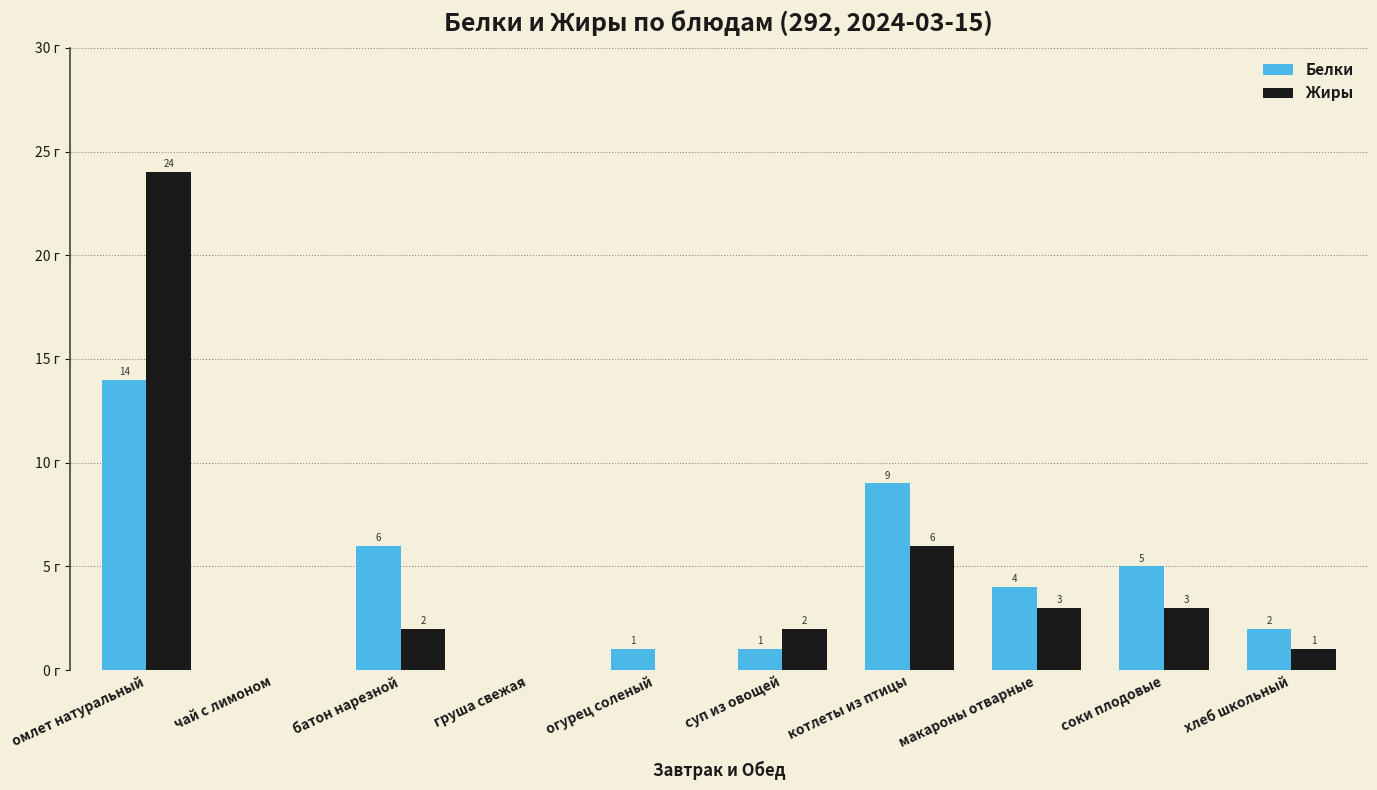

Which series changed the most between чай с лимоном and суп из овощей?

Жиры